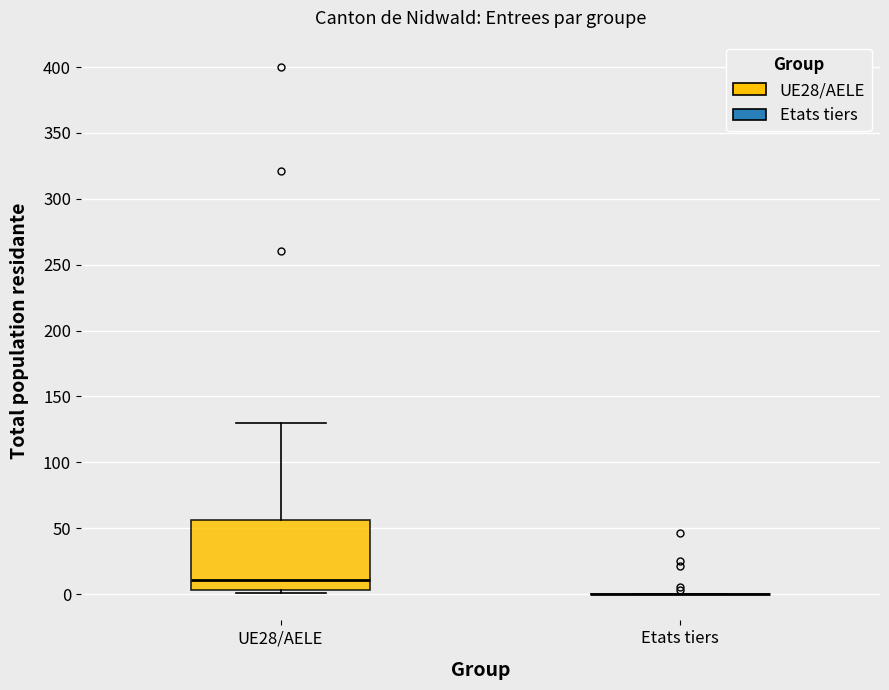

Where does the median line of the box for UE28/AELE sit on the y-axis? The values are not printed on the chart, so give them approximately, as read against the axis.

10